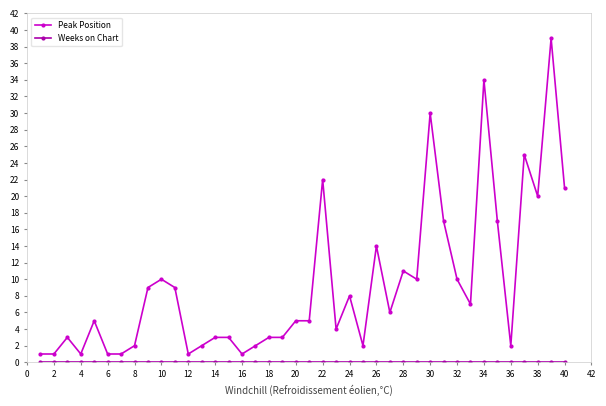

What is the maximum value shown in the chart?

39